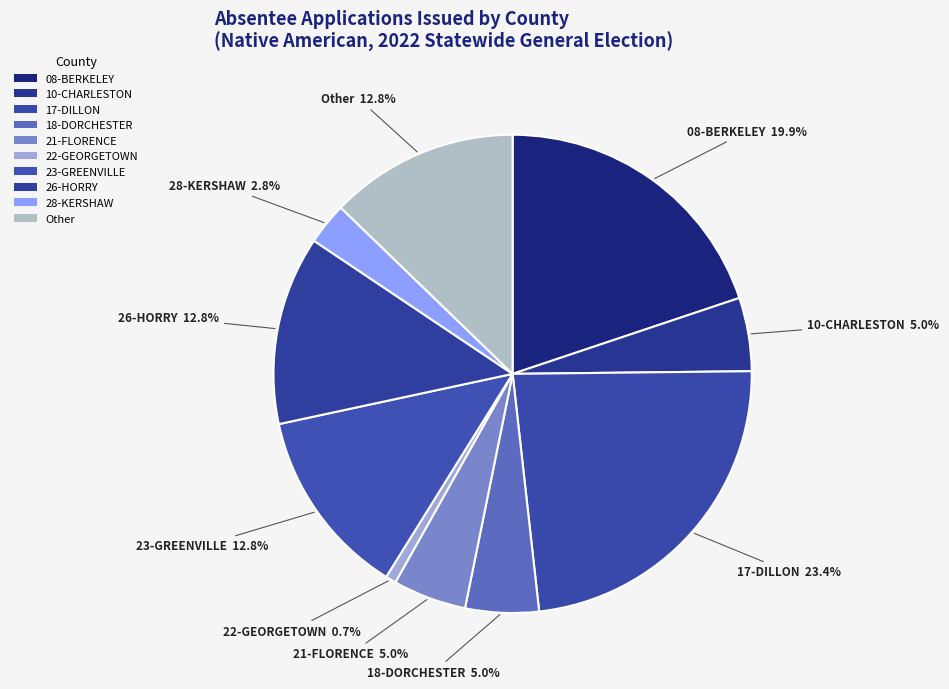

Is it true that 08-BERKELEY is 20% of the pie?

True